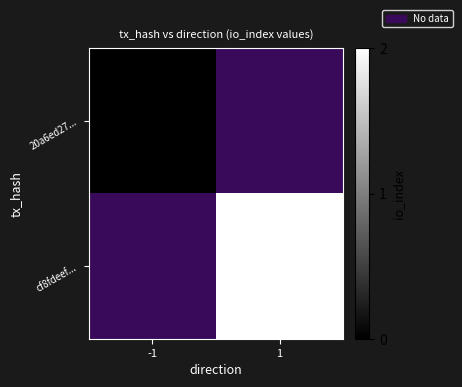

Is the value of 20a6ed27... at -1 greater than the value of cf8fdeef... at 1?

No